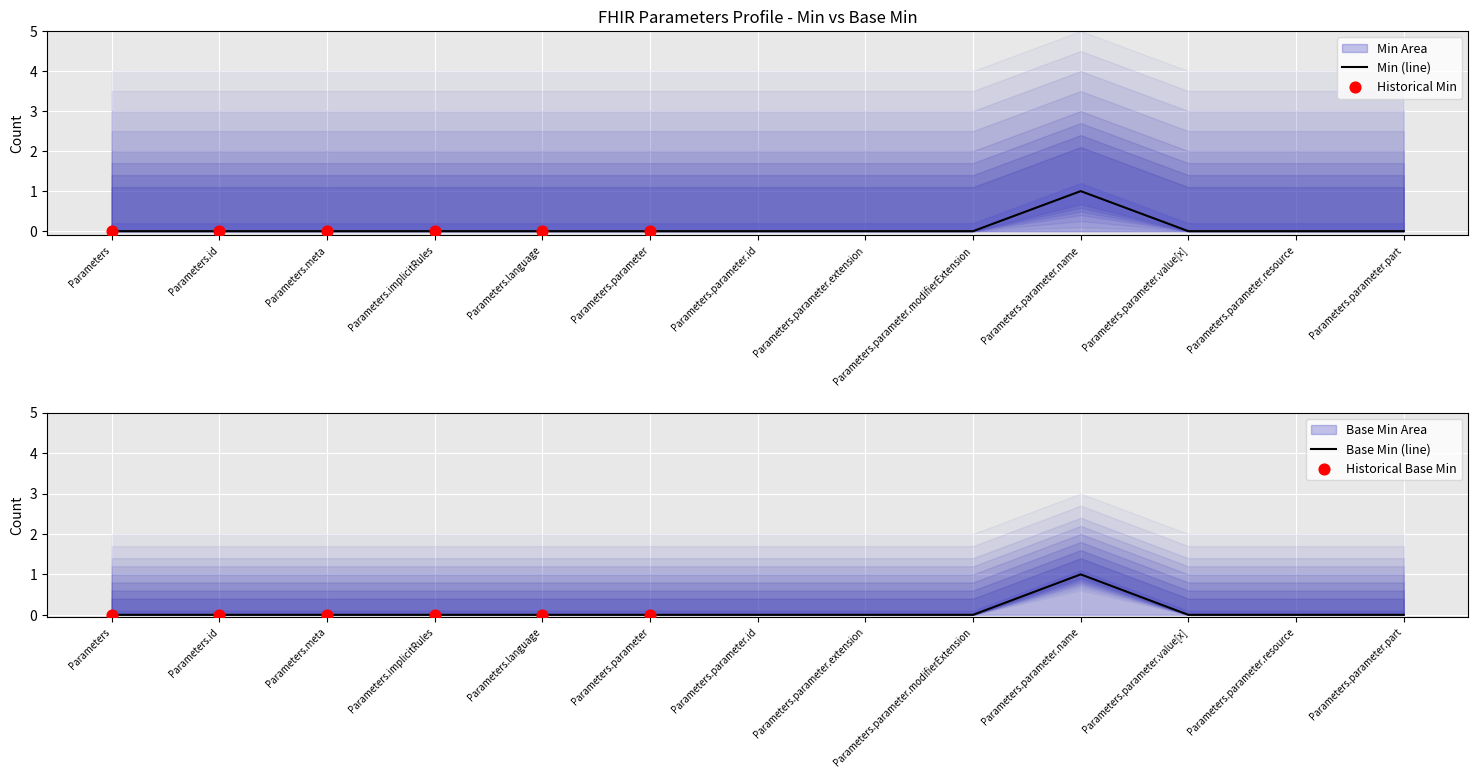

Is the value of Min at Parameters.parameter.resource greater than the value of Base Min at Parameters.id?

No